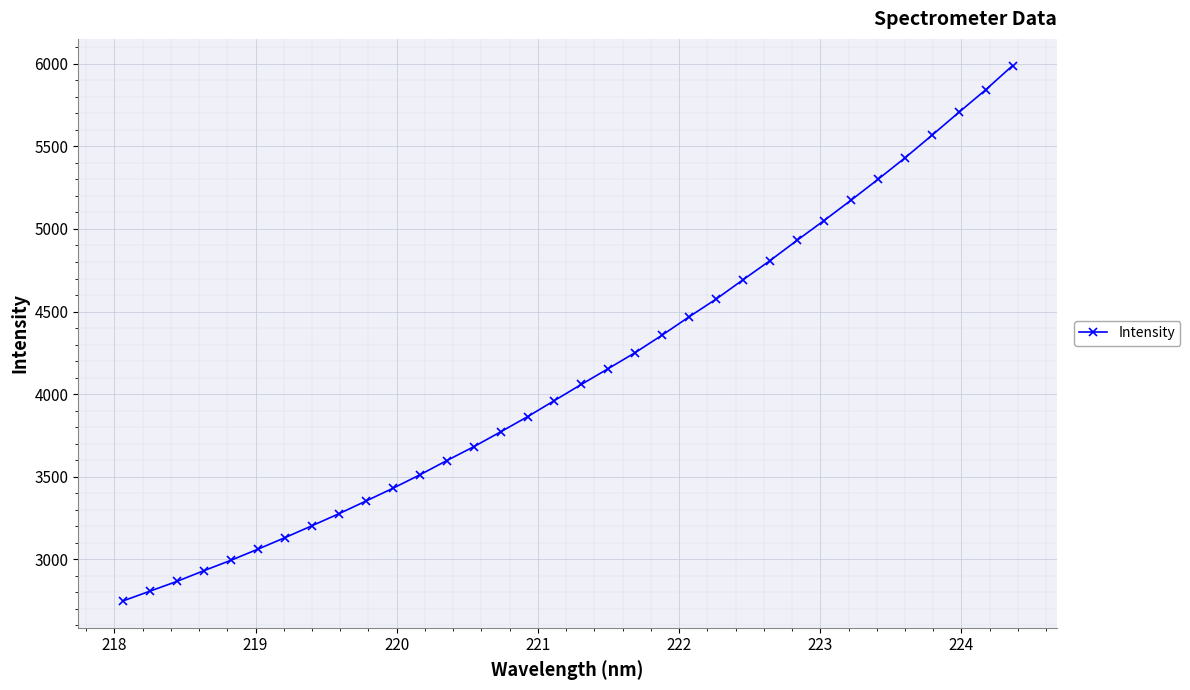

What is the average value?

4133.6